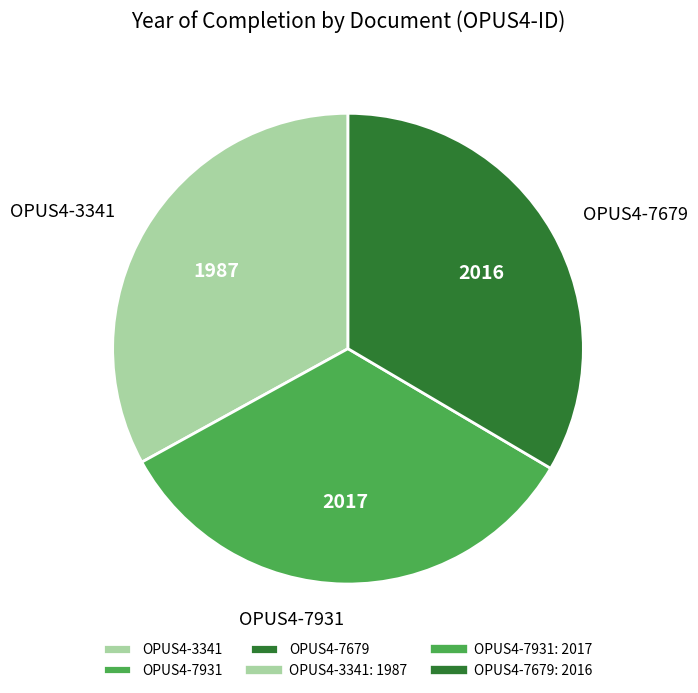

How many slices are in this pie chart?

3